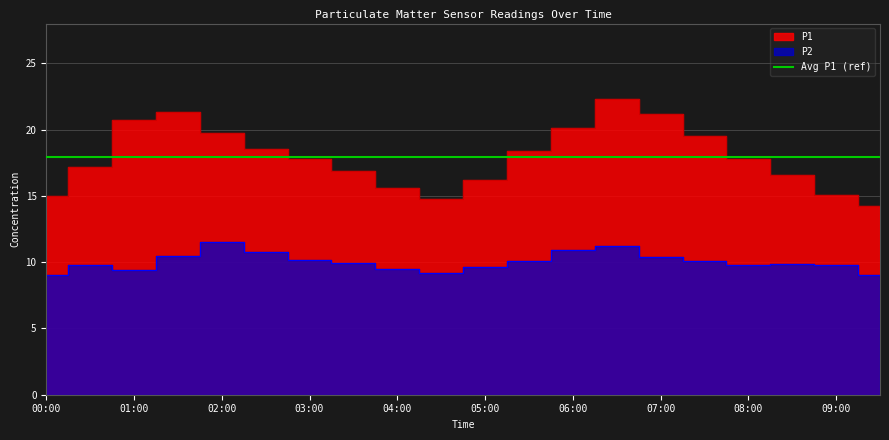

How many data points in P1 are less than 17?

8